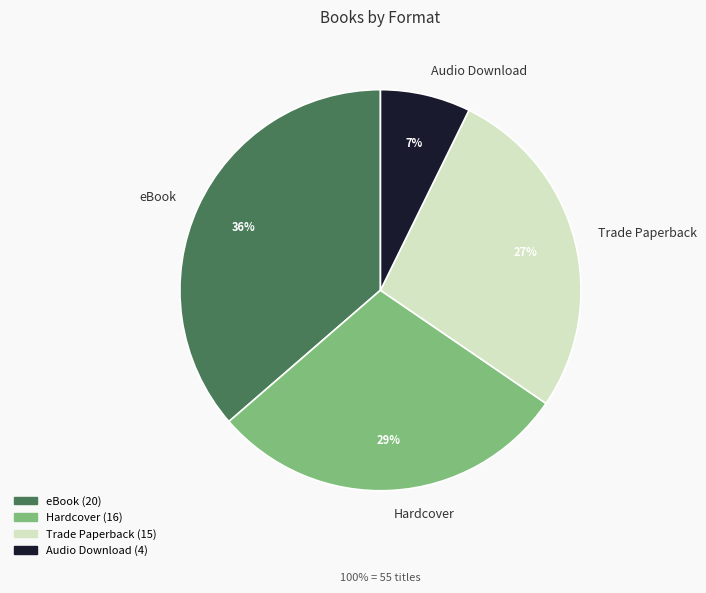

What percentage is the Hardcover slice, to the nearest percent?

29%